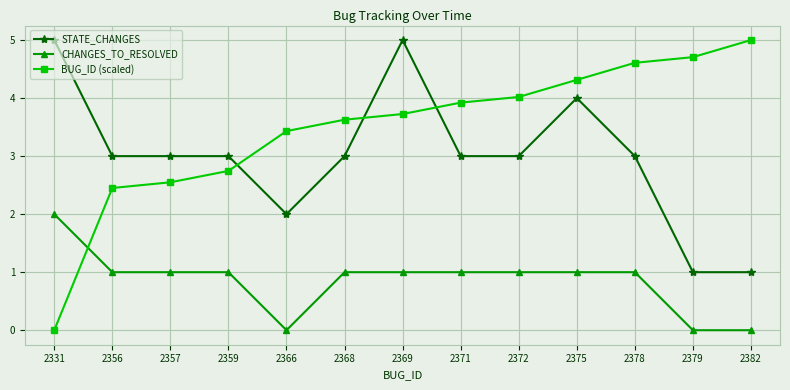

True or false: STATE_CHANGES and CHANGES_TO_RESOLVED cross at least once.

False